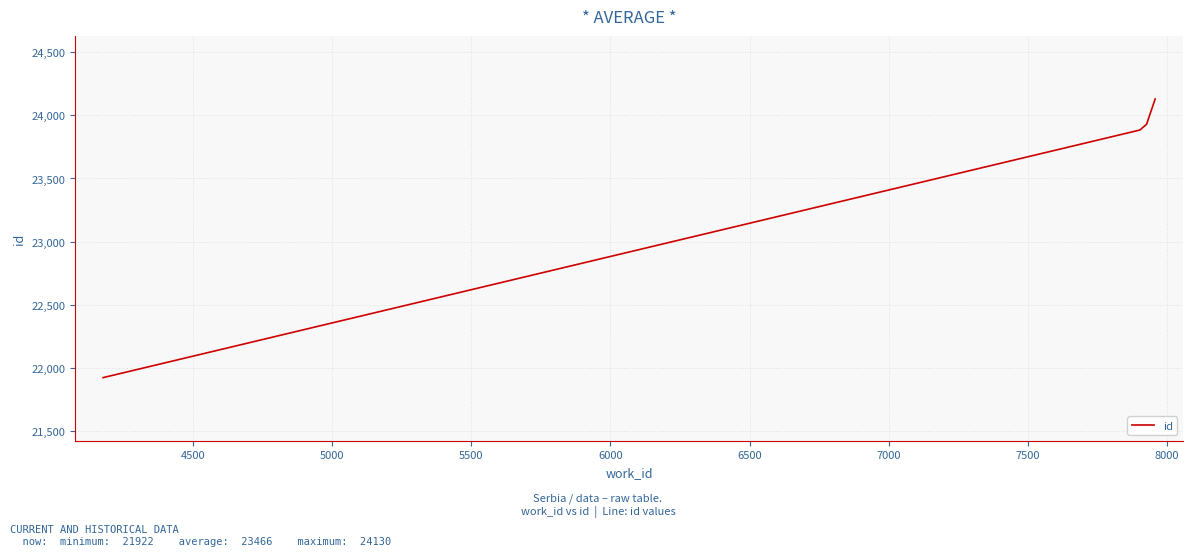

What is the smallest value displayed?

21922